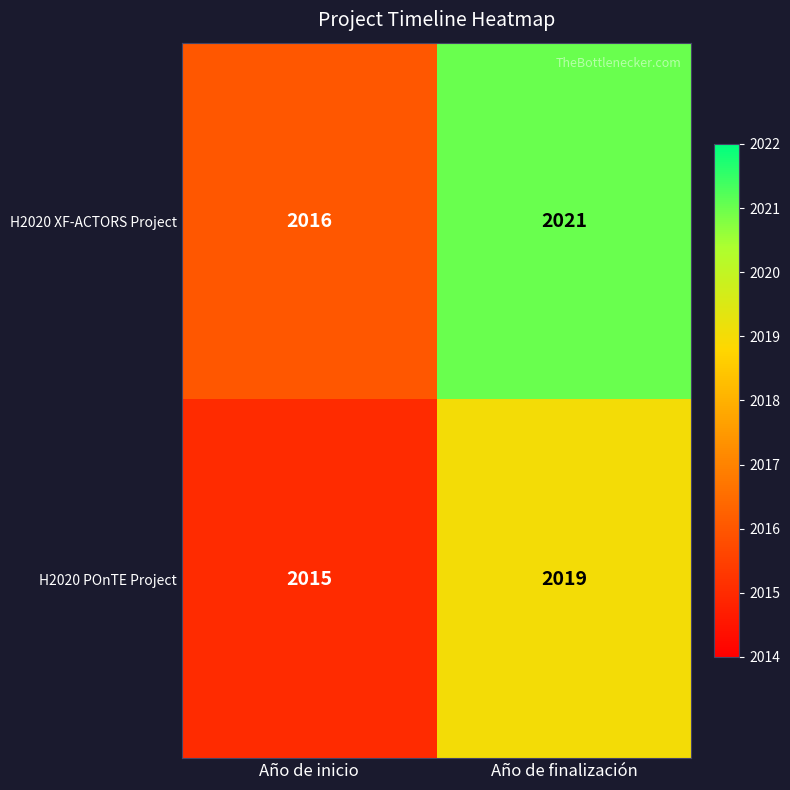

Which series has the largest range (max minus min)?

H2020 XF-ACTORS Project